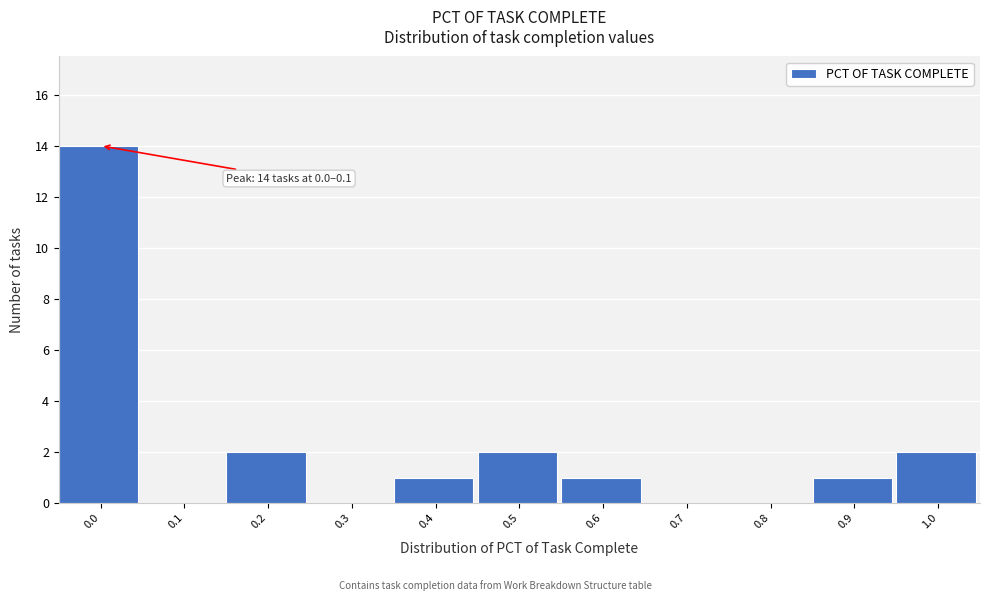

Reading left to right, what are all the values shown in this chart?

0.0=14	0.1=0	0.2=2	0.3=0	0.4=1	0.5=2	0.6=1	0.7=0	0.8=0	0.9=1	1.0=2